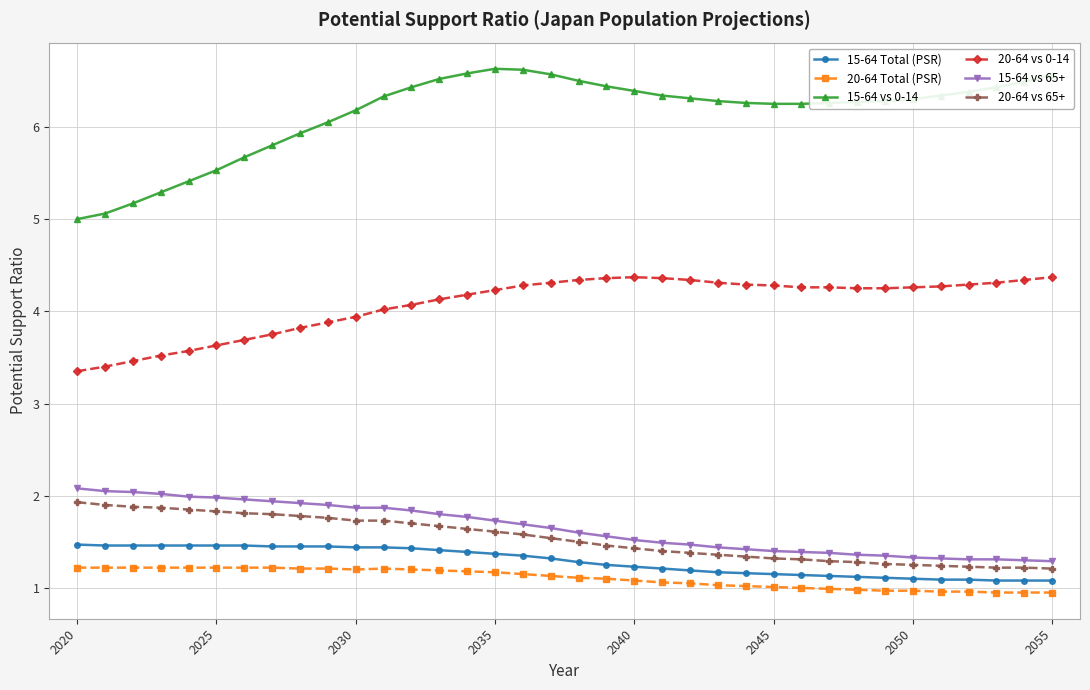

What is the value of the 20-64 vs 65+ point at the 10th from the left?

1.8